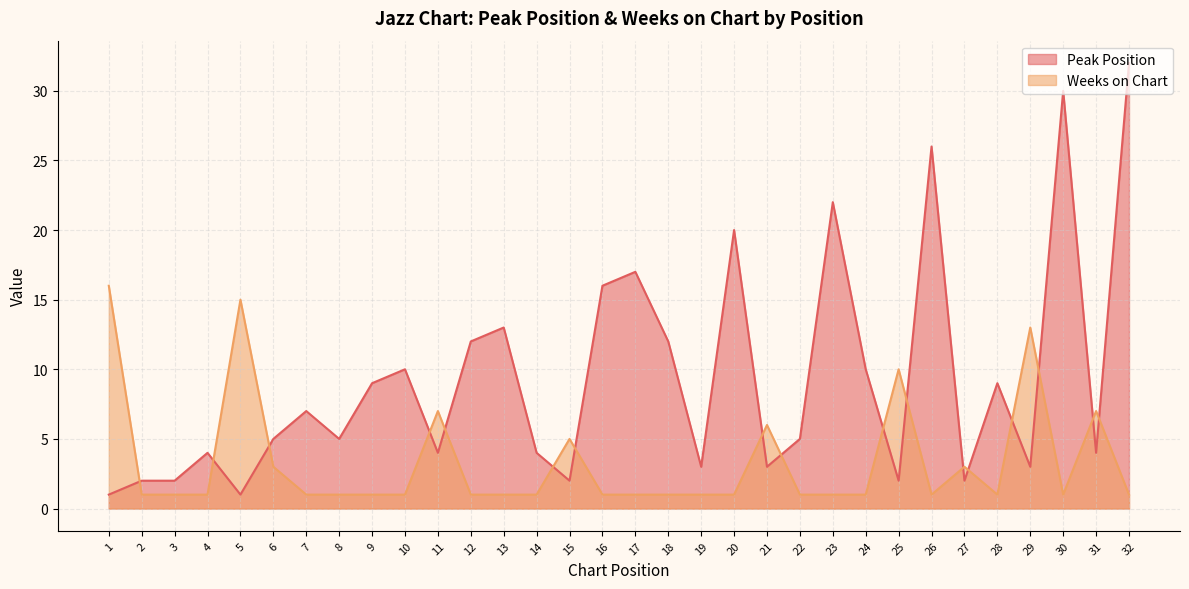

Which has a higher value, 10 or 20?

20